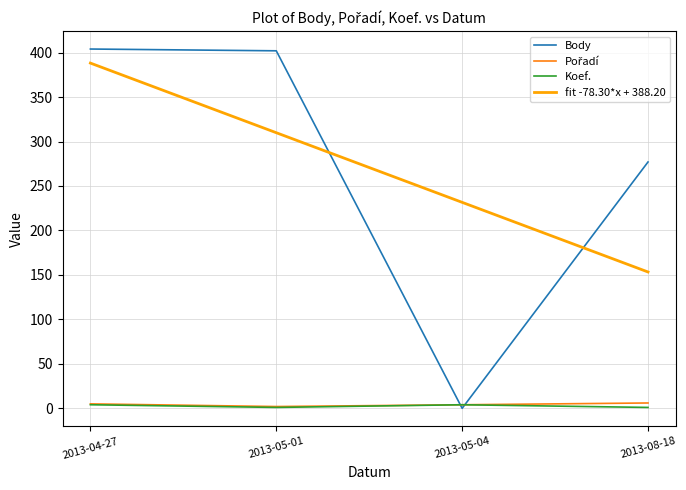

How many series are shown in this chart?

4